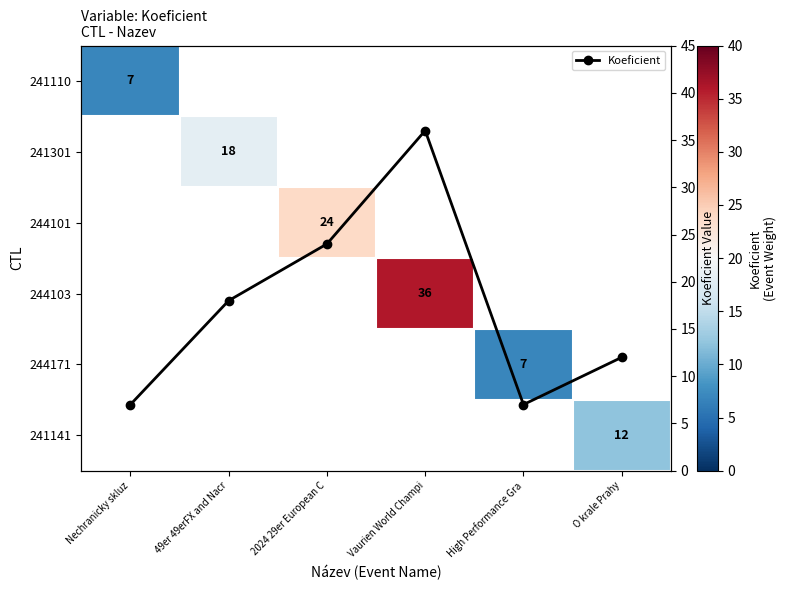

Which series has the widest spread of values?

Koeficient